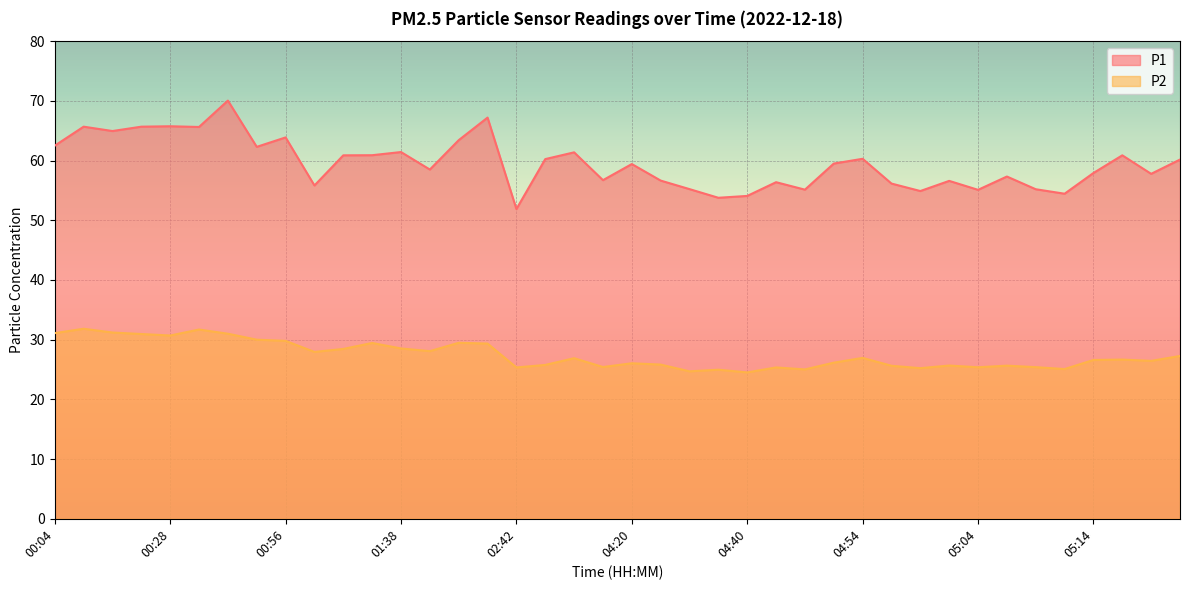

What is the sum of all P1 values?

2381.7